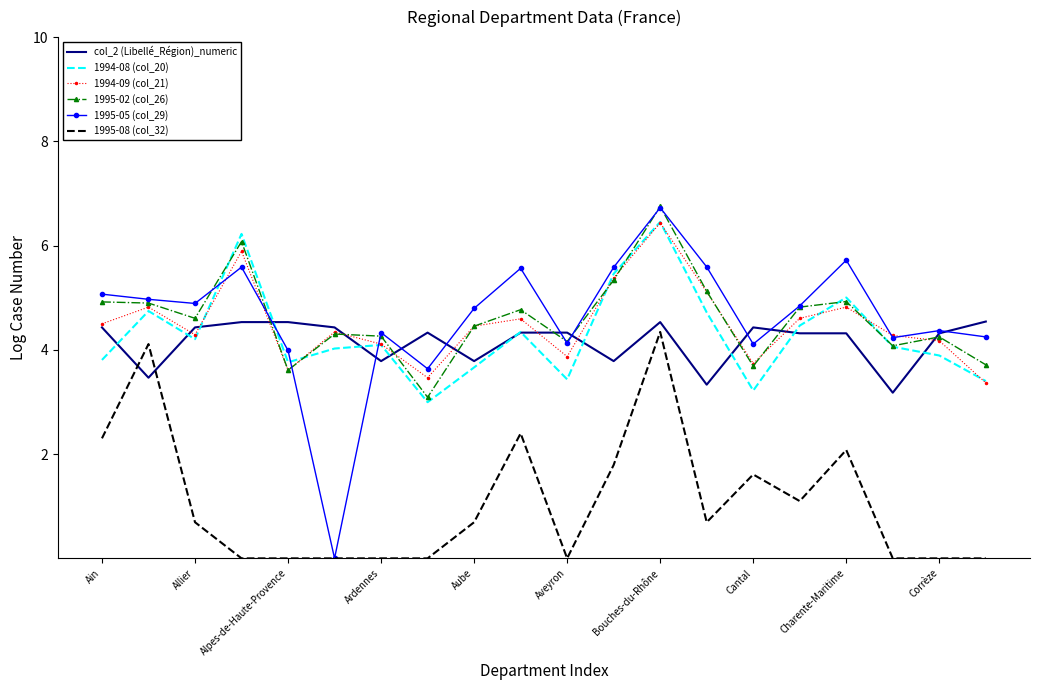

Which series has the widest spread of values?

1995-05 (col_29)